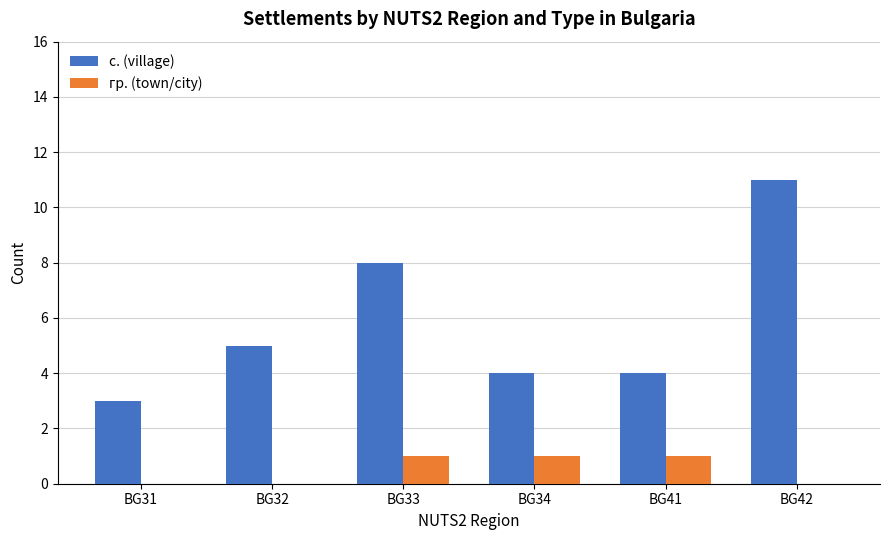

What is the sum of the с. (village) values at BG32 and BG42?

16